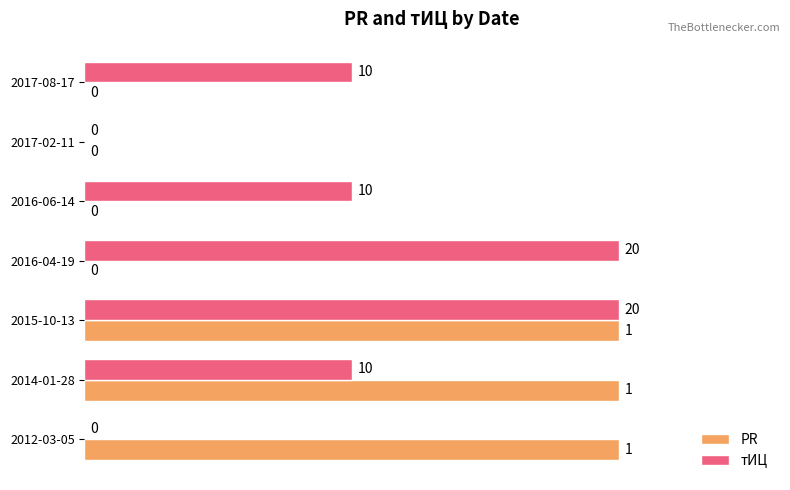

What is the greatest value displayed?

1.0